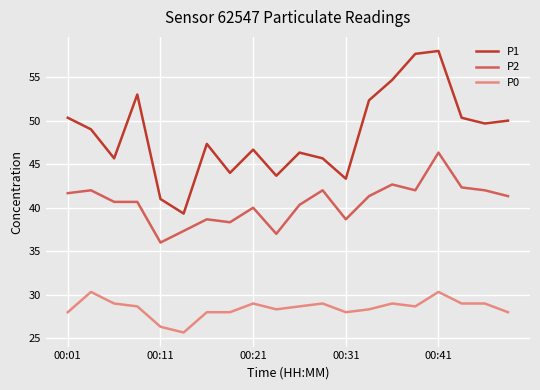

What is the maximum value shown in the chart?

58.0